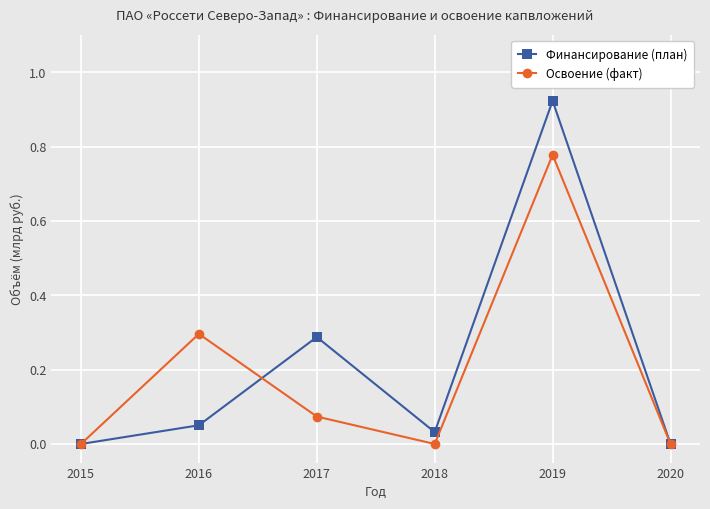

At which label does Освоение (факт) reach its peak?

2019